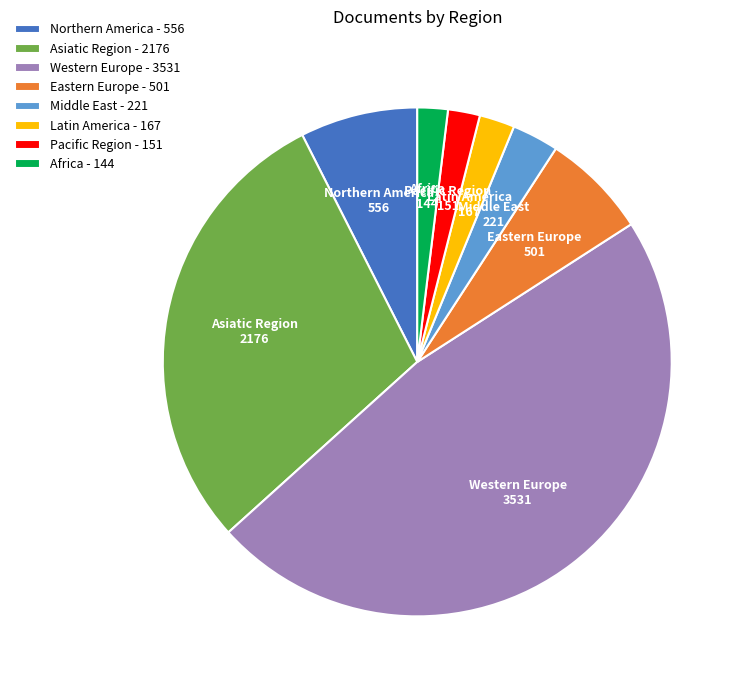

True or false: Western Europe accounts for 36% of the total.

False